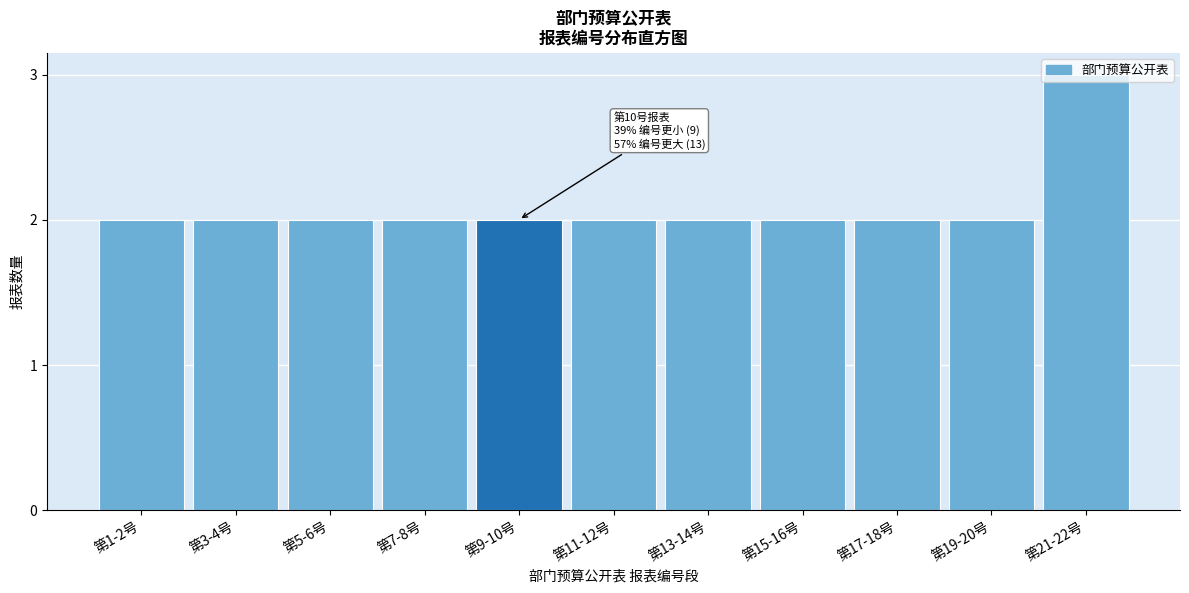

What is the sum of all values?

23